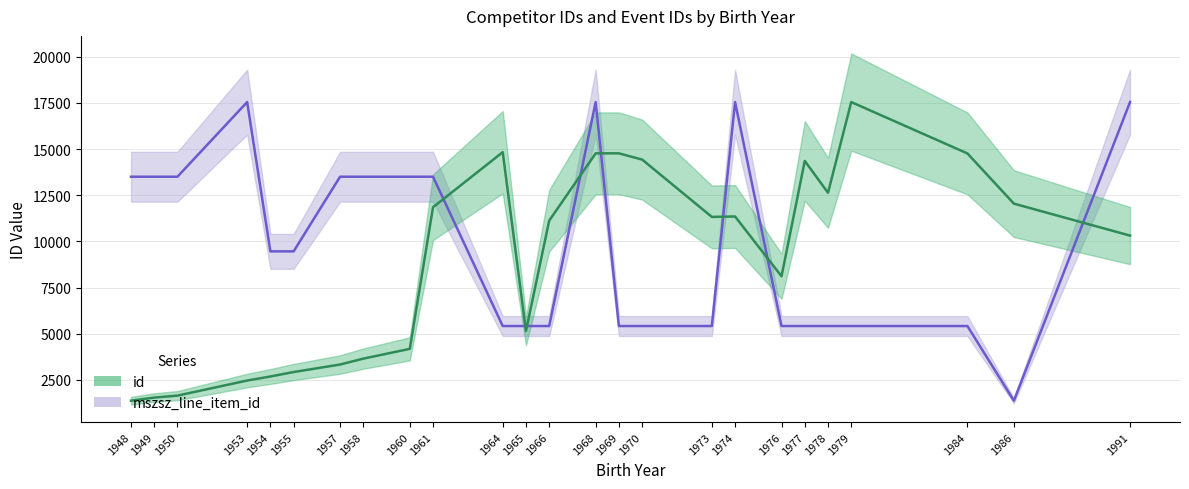

The id series shows 3769 at 1976. True or false?

False